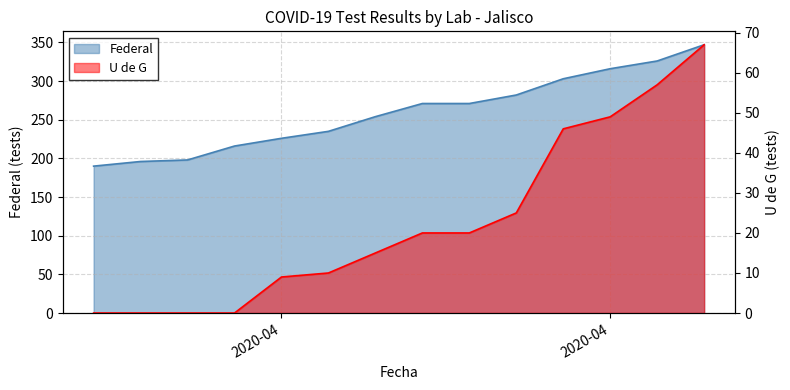

At how many categories does at least one series exceed 112?

14